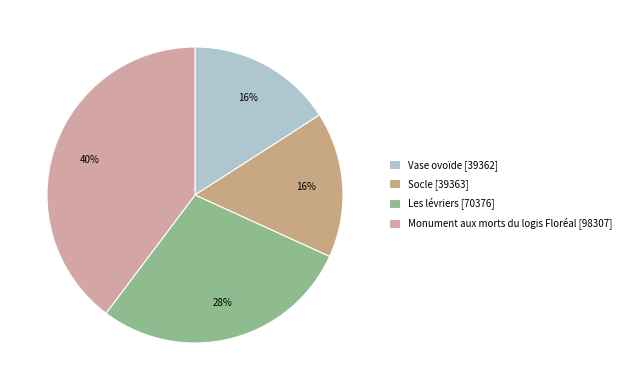

Which has a higher value, Socle or Monument aux morts du logis Floréal?

Monument aux morts du logis Floréal